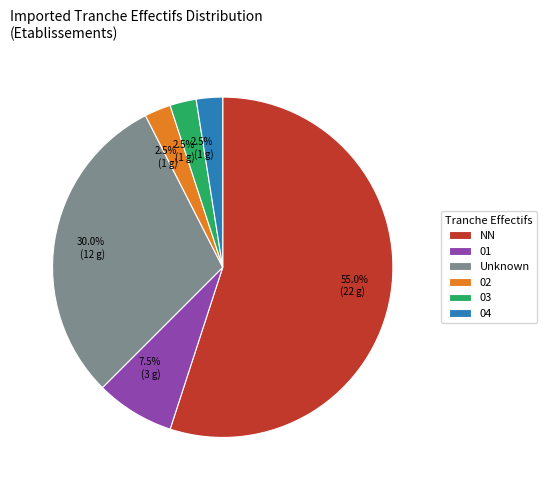

Count the number of slices in the pie.

6